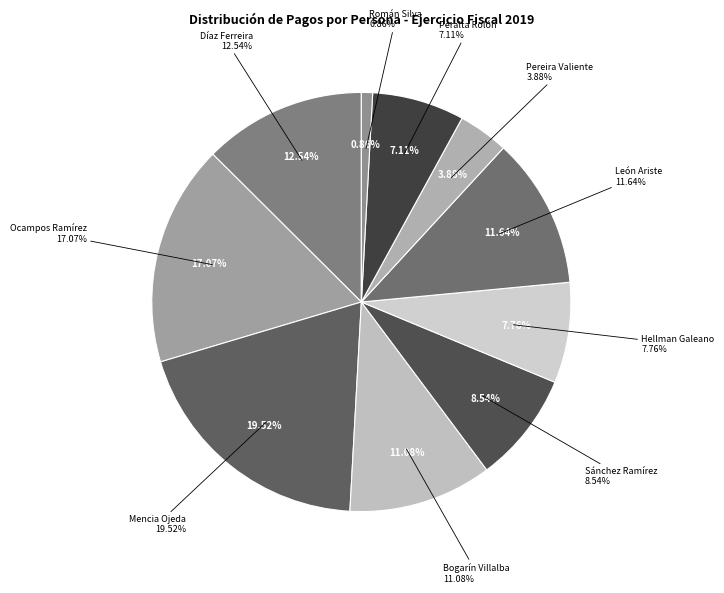

To the nearest percent, what is the average slice percentage?

10%